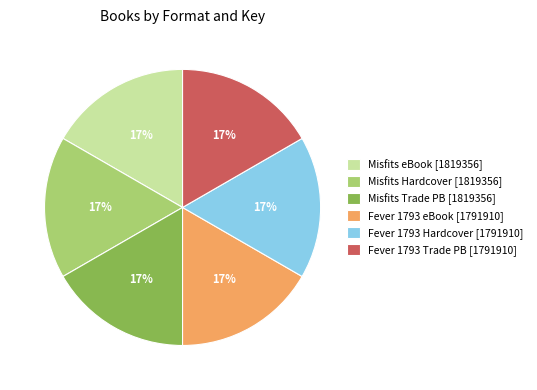

Does any single category account for the majority?

No